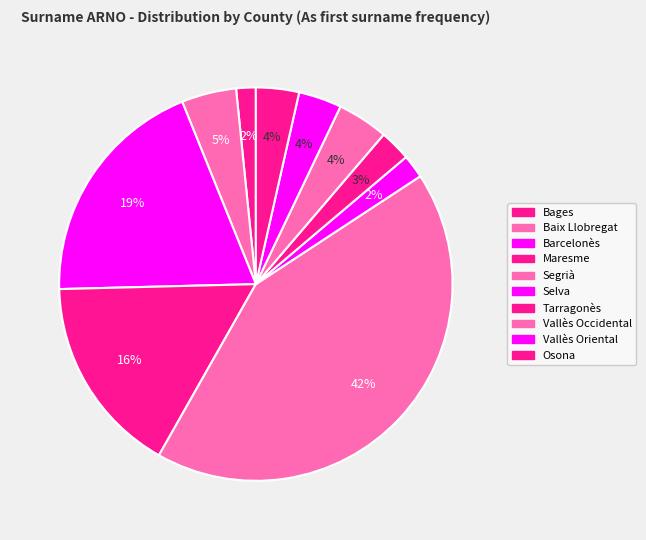

What percentage is NOT represented by Osona?

96.5%